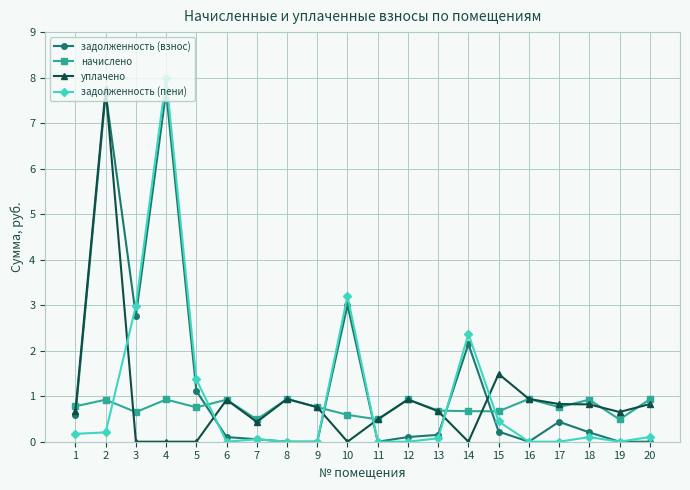

Does the chart have visible grid lines?

Yes